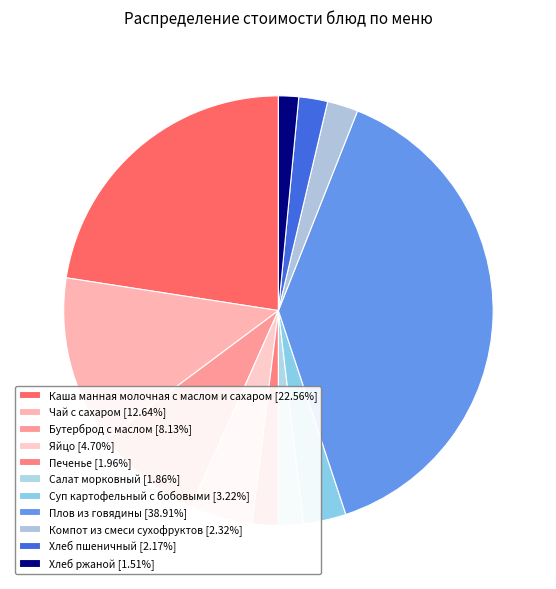

What percentage is the Бутерброд с маслом slice, to the nearest percent?

8%